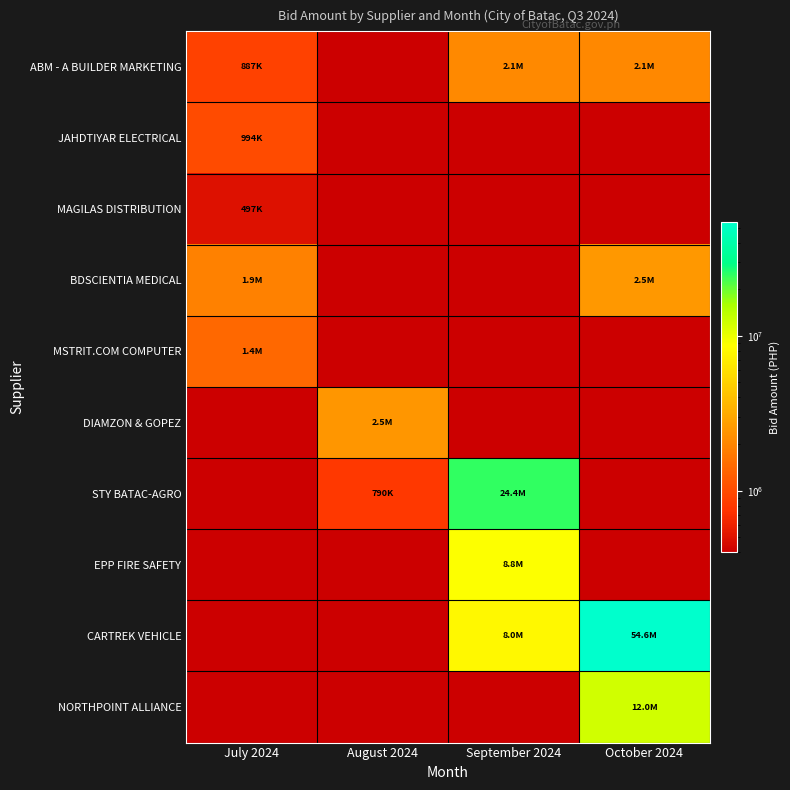

Between August 2024 and October 2024, which is larger?

October 2024